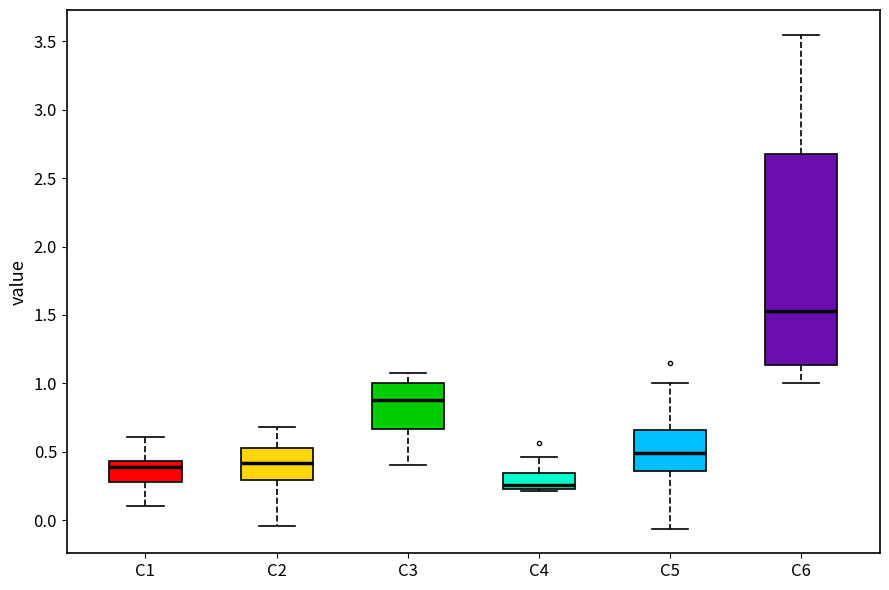

Comparing the boxes themselves (not the whiskers), which one is the tallest?

C6